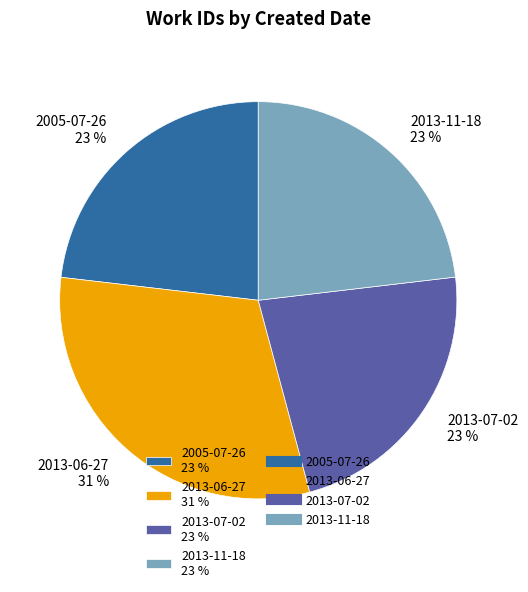

Count the number of slices in the pie.

4